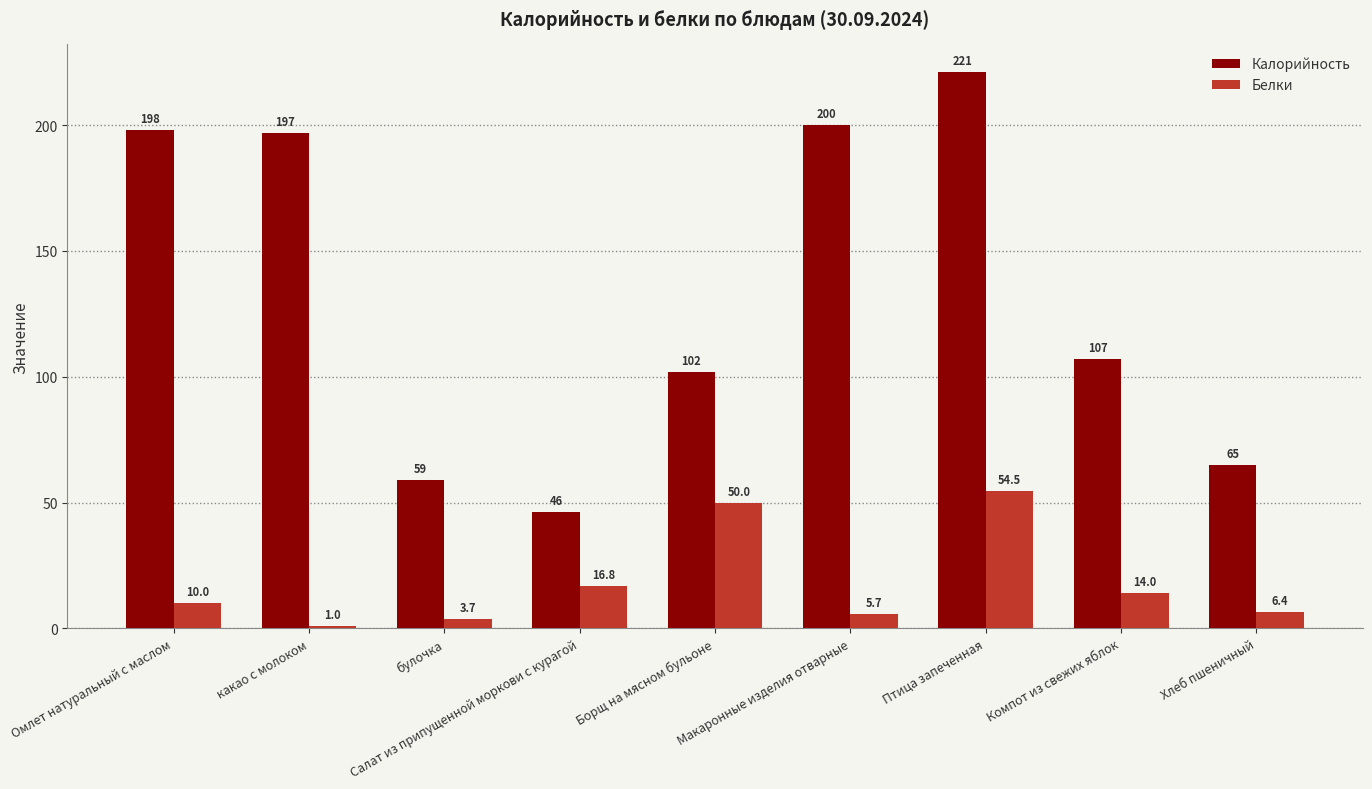

How many bars are there in total?

18